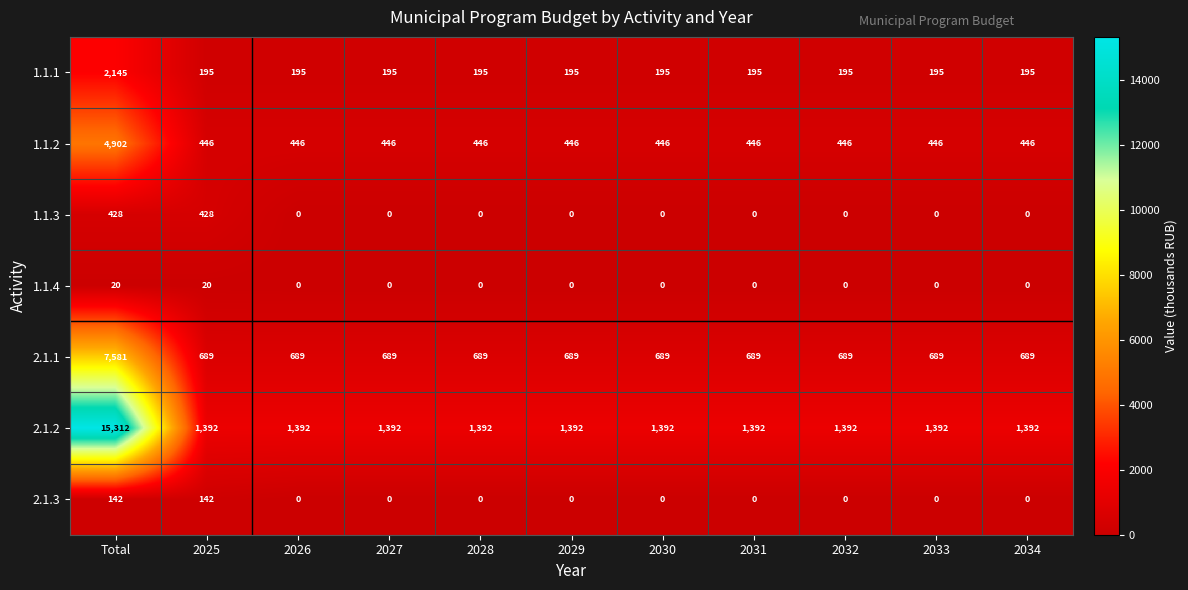

Rank the series at 2025 from highest to lowest value.

2.1.2, 2.1.1, 1.1.2, 1.1.3, 1.1.1, 2.1.3, 1.1.4